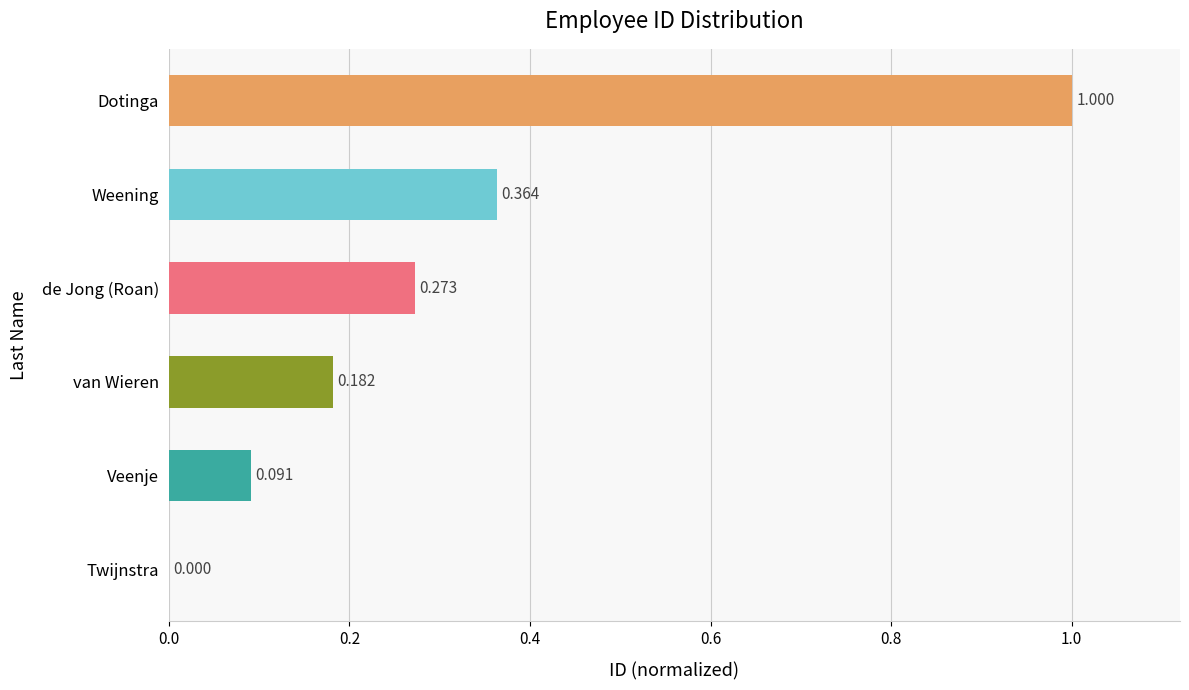

At which label is the value closest to 0?

Twijnstra